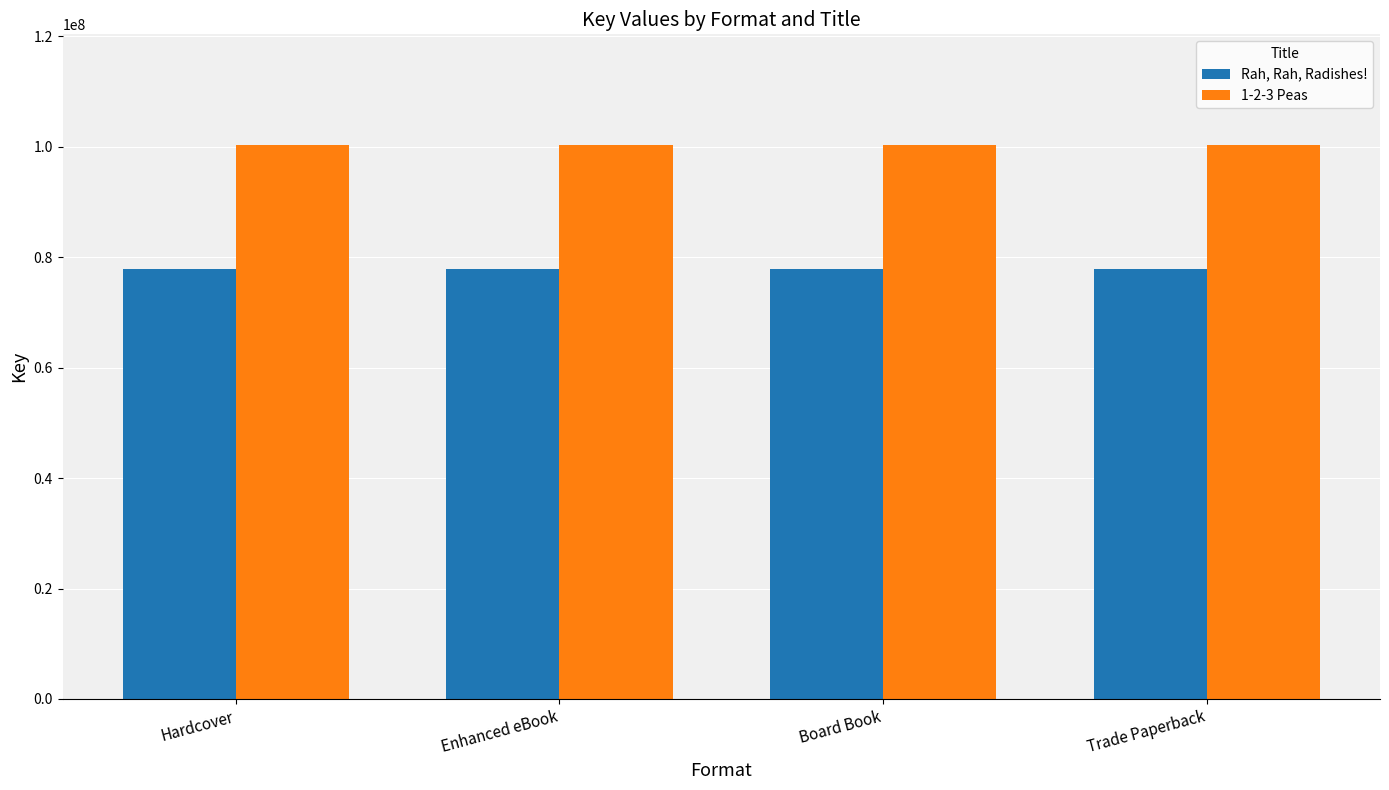

What is the highest value of the 1-2-3 Peas series?

100274371